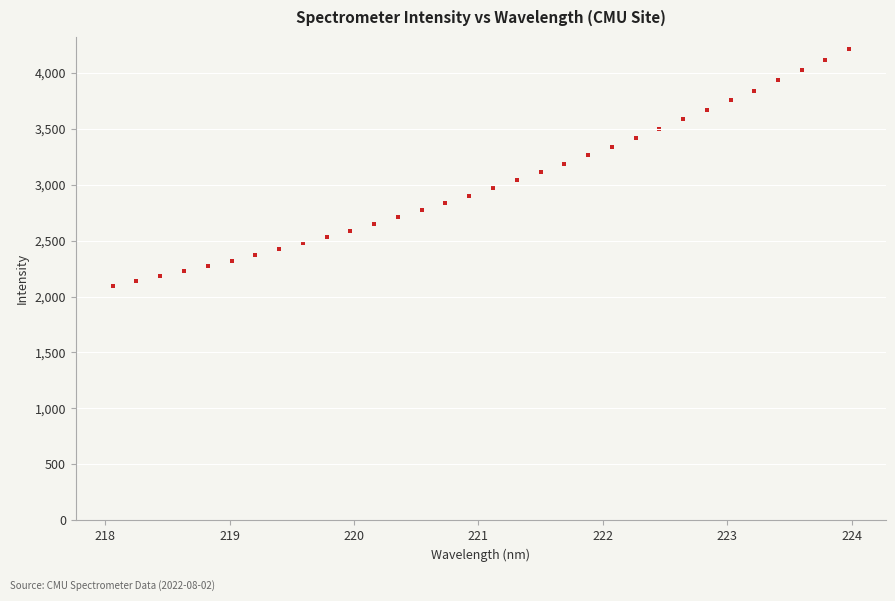

What is the range of X values (max minus min)?

5.9